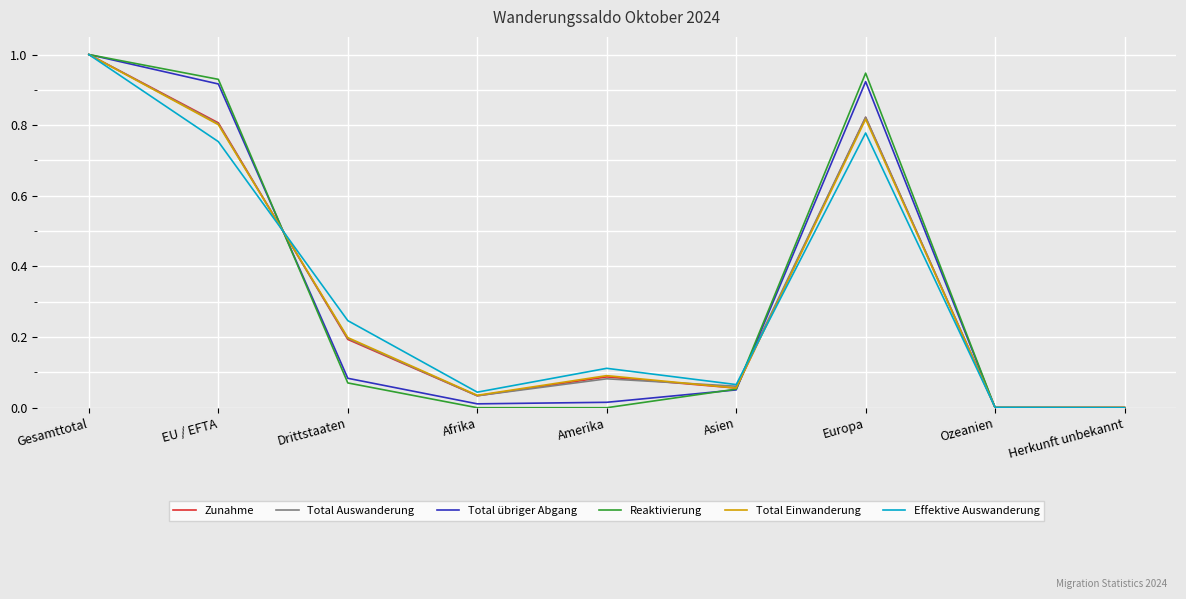

Is it true that Reaktivierung equals 0.6 at Gesamttotal?

False